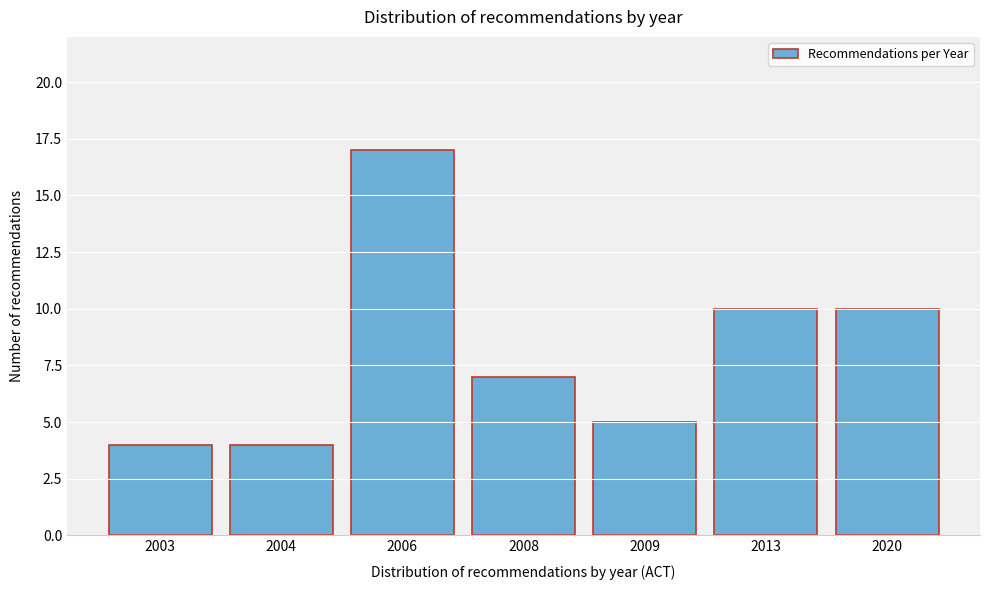

Reading left to right, extract all data points from this chart.

2003=4	2004=4	2006=17	2008=7	2009=5	2013=10	2020=10